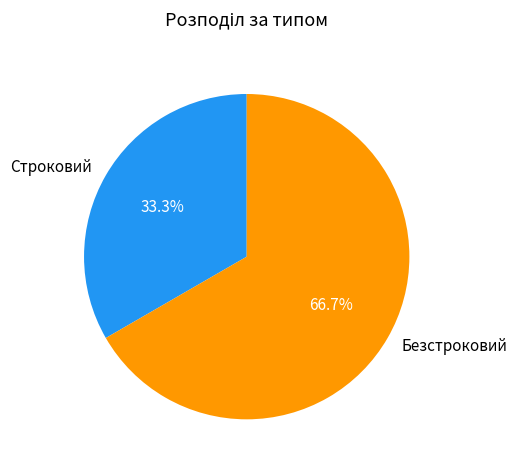

To the nearest percent, what percentage of the pie is Безстроковий?

67%